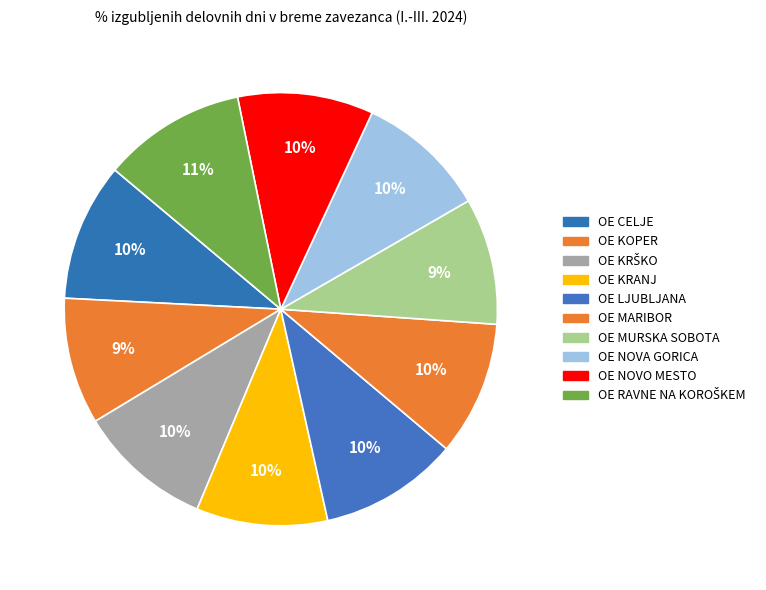

Count the number of slices in the pie.

10